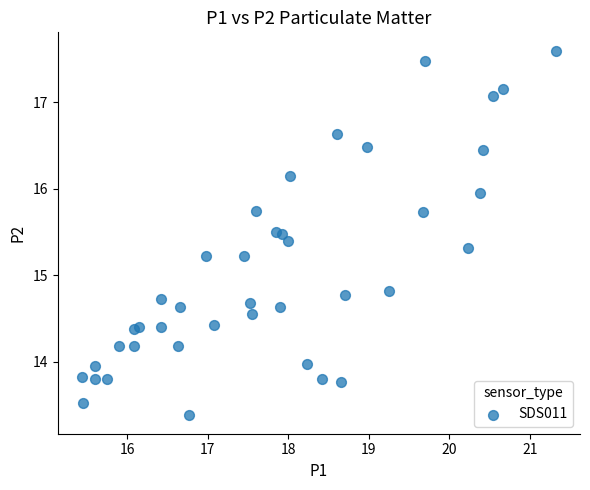

What is the range of Y values (max minus min)?

4.2